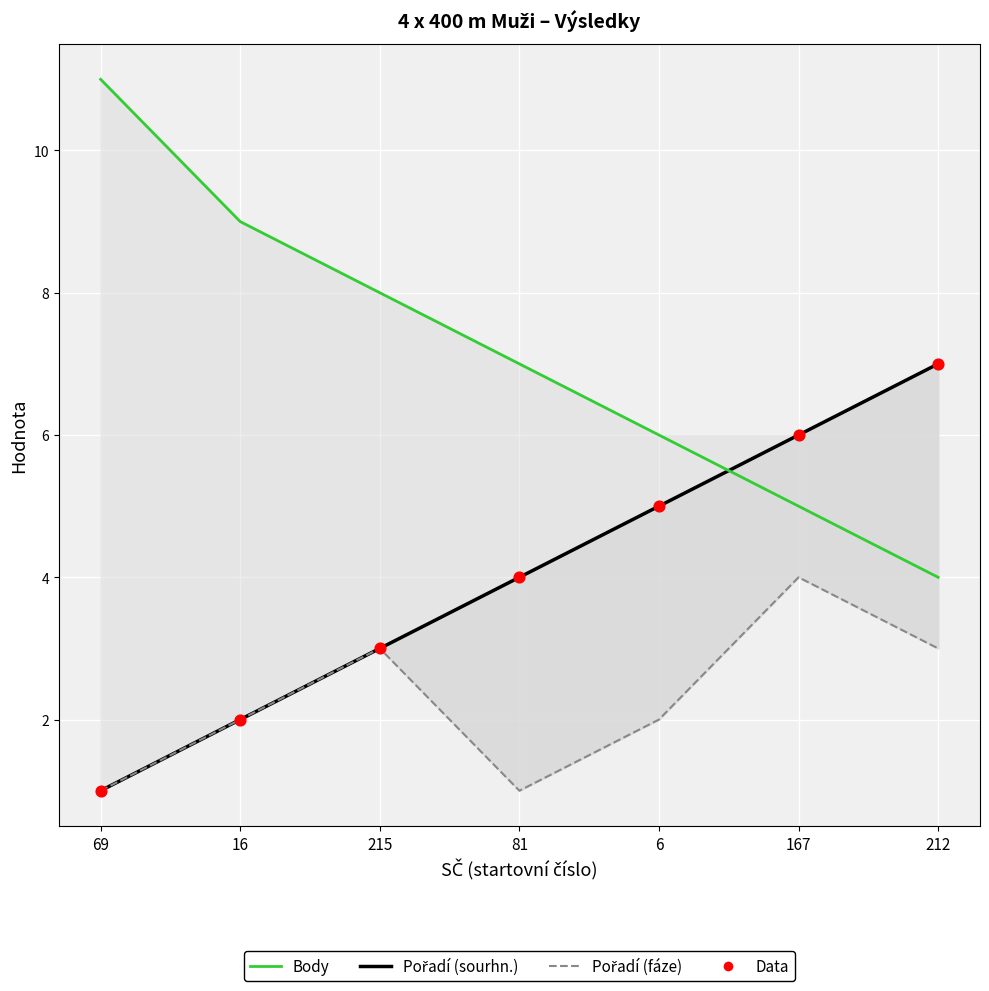

Which series contains the lowest Y value?

Pořadí (sourhn.)